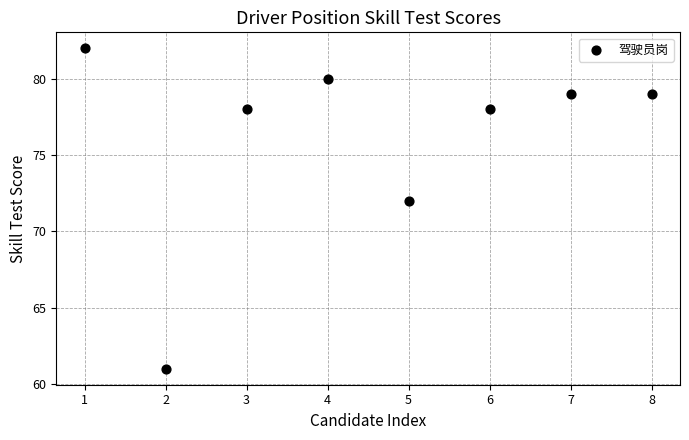

What is the average Y value?

76